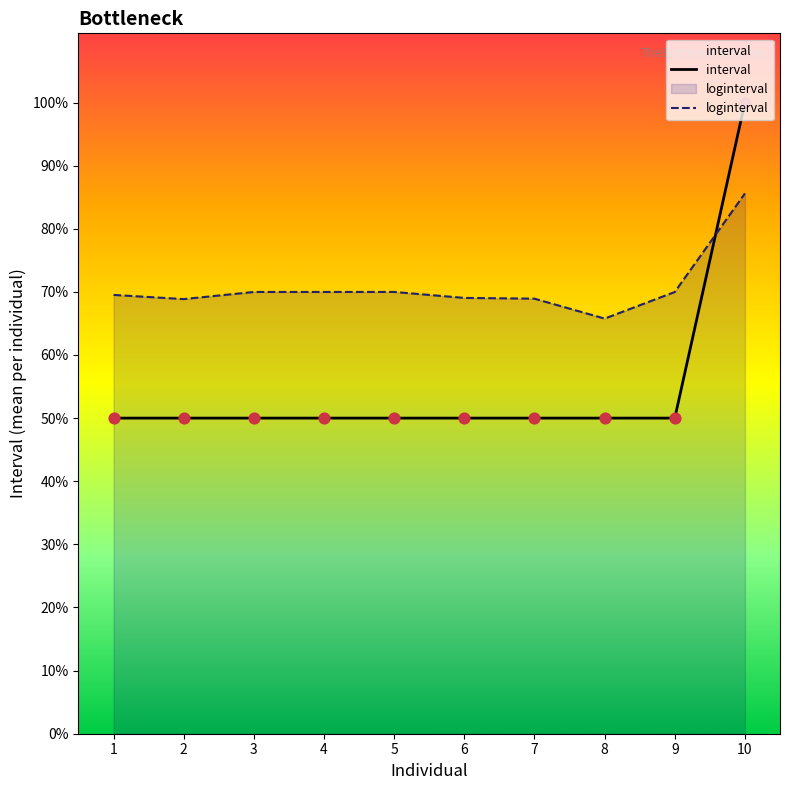

What are all the series names shown in the legend?

interval, loginterval